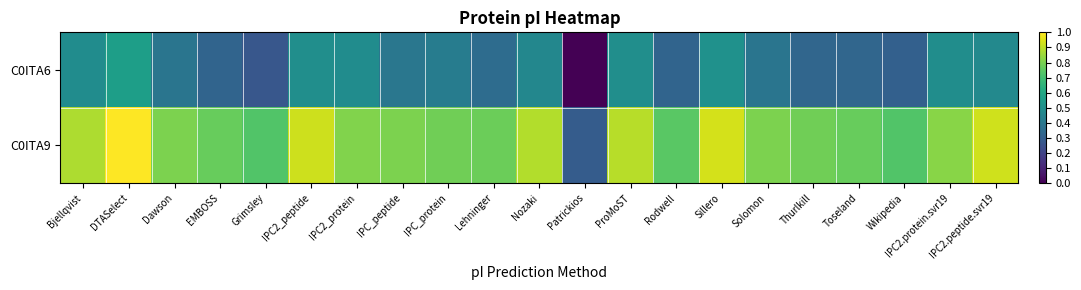

Reading left to right, extract all data points from this chart.

C0ITA6: Bjellqvist=0.5	DTASelect=0.6	Dawson=0.4	EMBOSS=0.3	Grimsley=0.3	IPC2_peptide=0.5	IPC2_protein=0.5	IPC_peptide=0.4	IPC_protein=0.4	Lehninger=0.4	Nozaki=0.5	Patrickios=0.0	ProMoST=0.5	Rodwell=0.3	Sillero=0.5	Solomon=0.4	Thurlkill=0.3	Toseland=0.3	Wikipedia=0.3	IPC2.protein.svr19=0.5	IPC2.peptide.svr19=0.5
C0ITA9: Bjellqvist=0.9	DTASelect=1.0	Dawson=0.8	EMBOSS=0.8	Grimsley=0.7	IPC2_peptide=0.9	IPC2_protein=0.8	IPC_peptide=0.8	IPC_protein=0.8	Lehninger=0.8	Nozaki=0.9	Patrickios=0.3	ProMoST=0.9	Rodwell=0.7	Sillero=0.9	Solomon=0.8	Thurlkill=0.8	Toseland=0.8	Wikipedia=0.7	IPC2.protein.svr19=0.8	IPC2.peptide.svr19=0.9